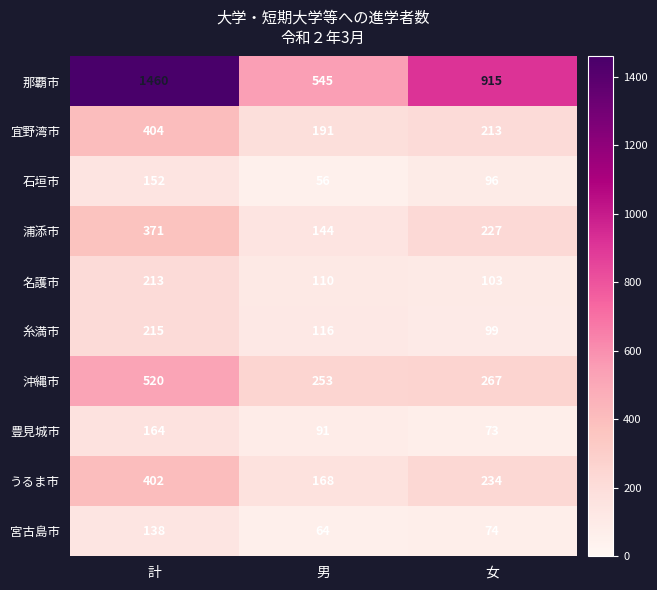

Which label corresponds to the smallest value in the chart?

男